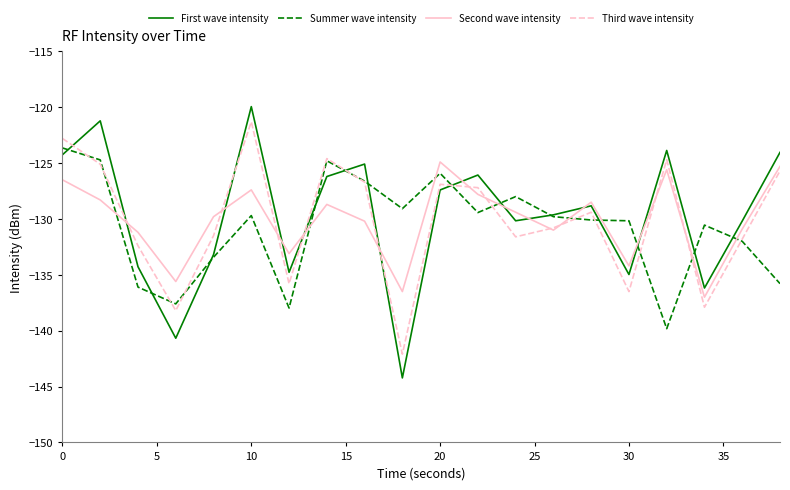

Which series has the widest spread of values?

First wave intensity